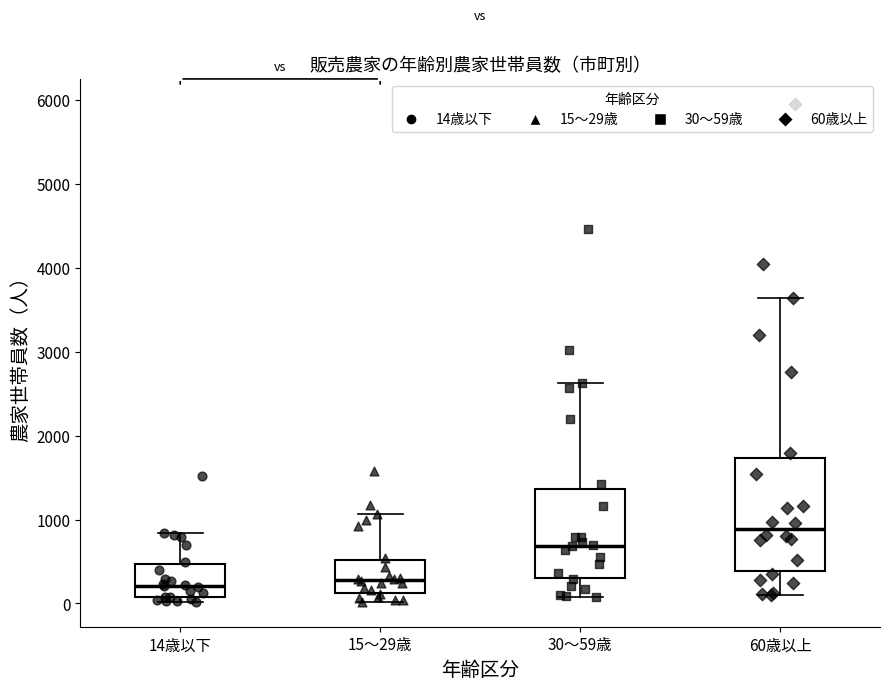

Reading left to right, read every box against the y-axis: the position of its median line, the range the box covers, and the ends of its whiskers. The values are not printed on the chart, so give them approximately, as read against the axis.

14歳以下: median 200, box 100 to 500, whiskers 0 to 800
15〜29歳: median 300, box 100 to 500, whiskers 0 to 1100
30〜59歳: median 700, box 300 to 1400, whiskers 100 to 2600
60歳以上: median 900, box 400 to 1700, whiskers 100 to 3600